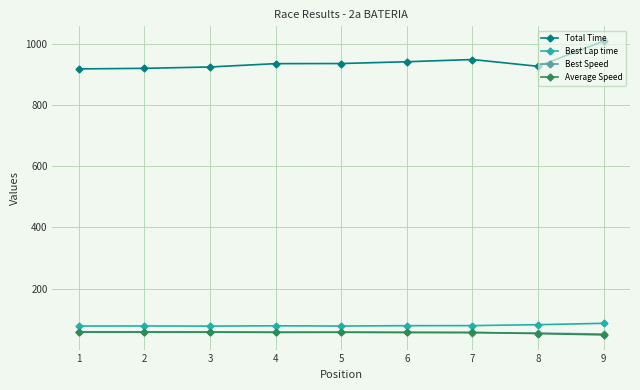

What is the maximum value for Average Speed?

58.8